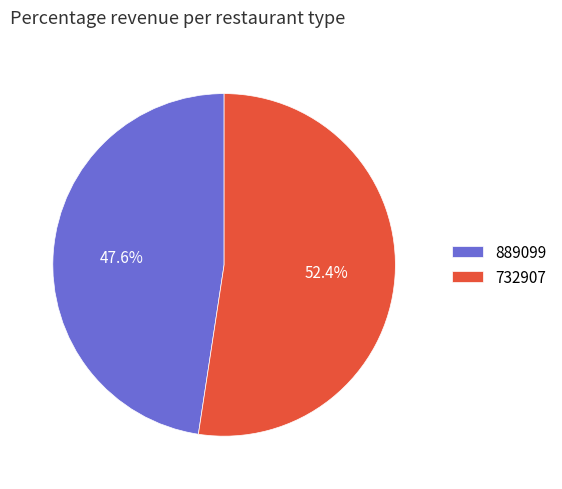

To the nearest percent, what portion does 732907 represent?

52%